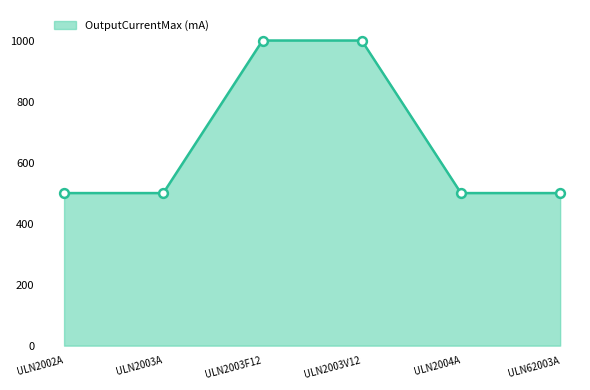

Between ULN2003F12 and ULN2003A, which is larger?

ULN2003F12